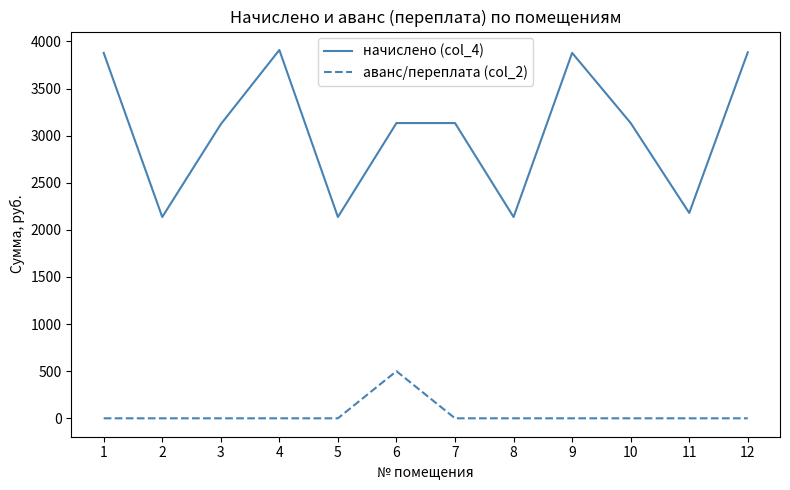

True or false: начислено (col_4) and аванс/переплата (col_2) cross at least once.

False